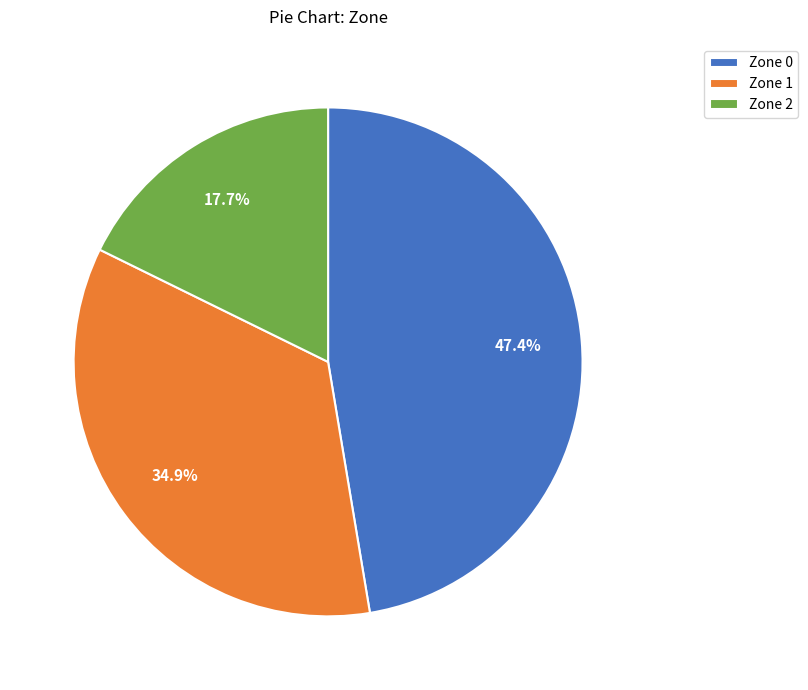

How many segments does this pie chart have?

3